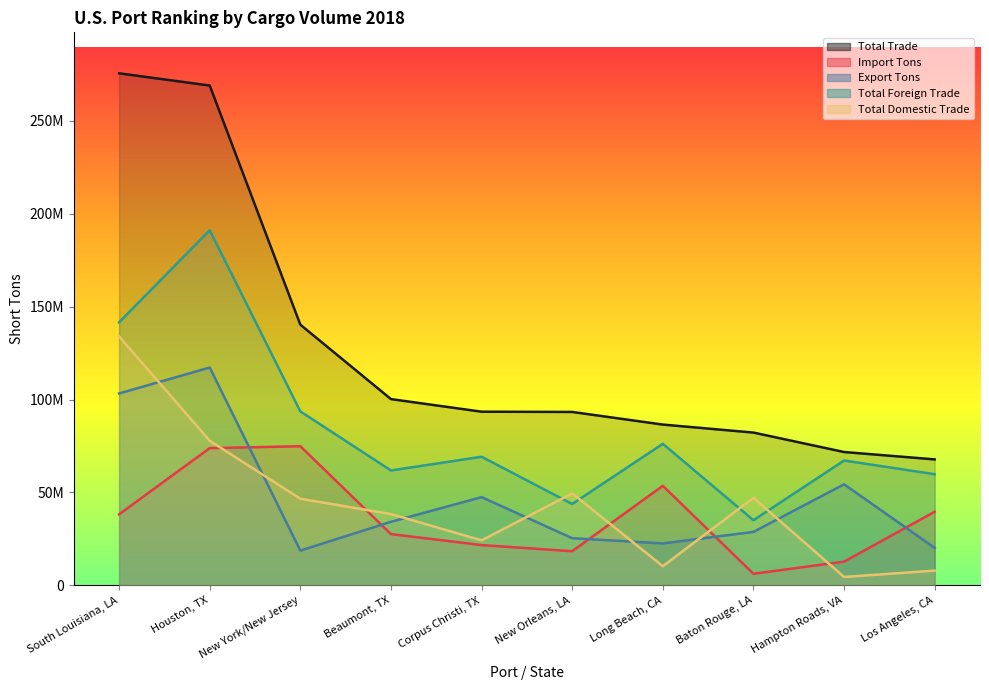

What is the sum of all Import Tons values?

367061852